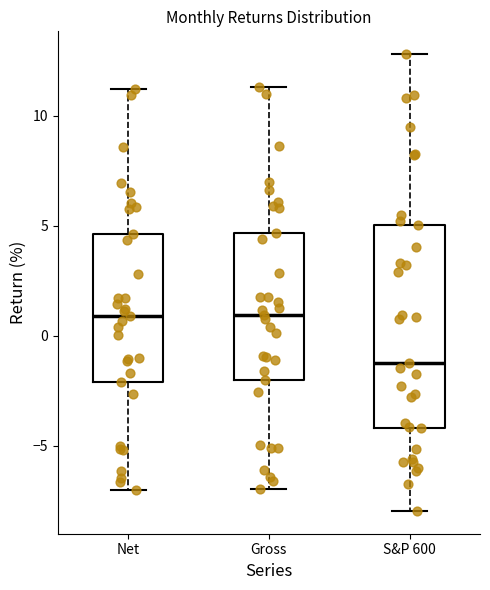

Reading left to right, read every box against the y-axis: the position of its median line, the range the box covers, and the ends of its whiskers. The values are not printed on the chart, so give them approximately, as read against the axis.

Net: median 1.0, box -2.0 to 4.5, whiskers -7.0 to 11.0
Gross: median 1.0, box -2.0 to 4.5, whiskers -7.0 to 11.5
S&P 600: median -1.0, box -4.0 to 5.0, whiskers -8.0 to 13.0